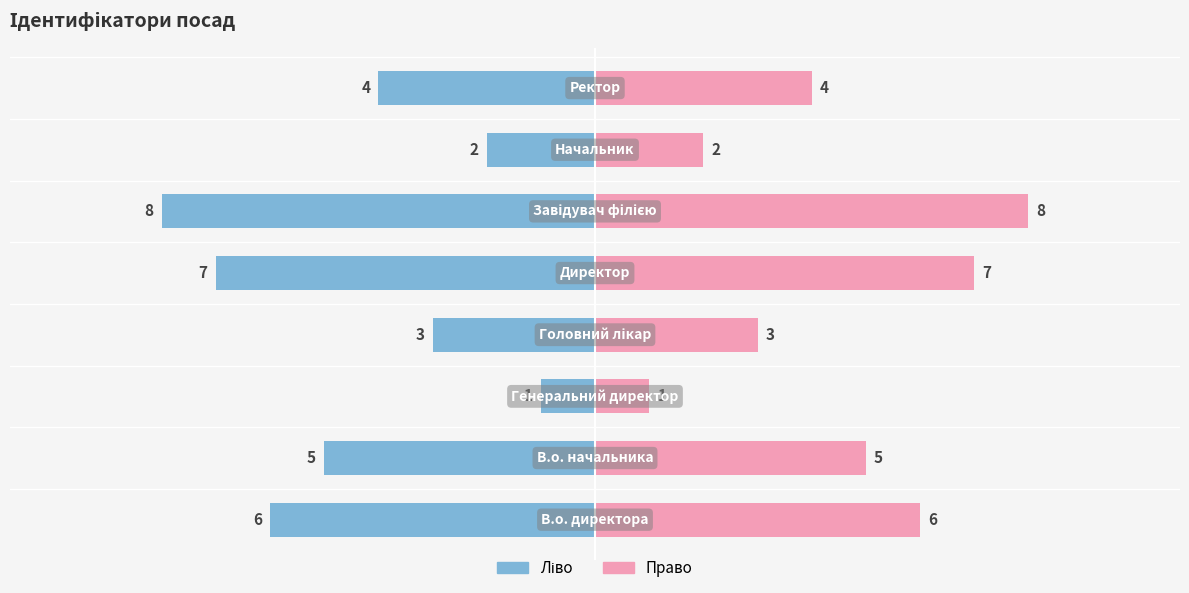

What is the approximate value of Ідентифікатор (ліво) at 2.5?

-2